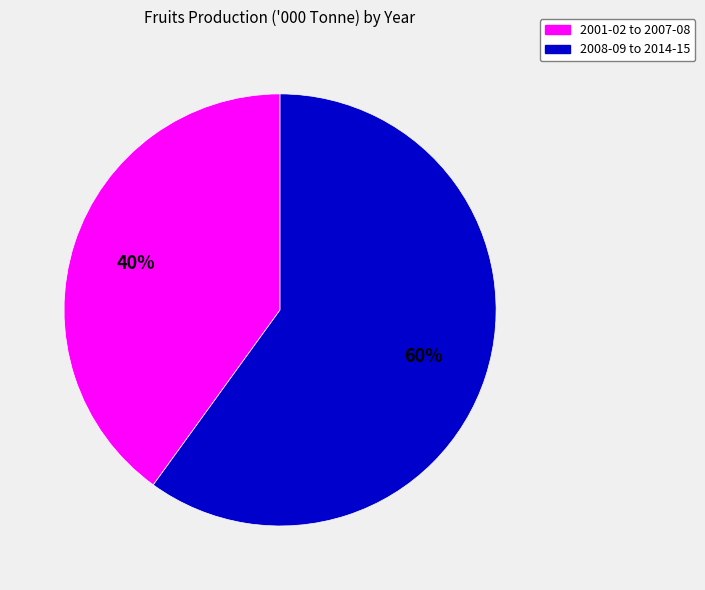

To the nearest percent, what is the average slice percentage?

50%